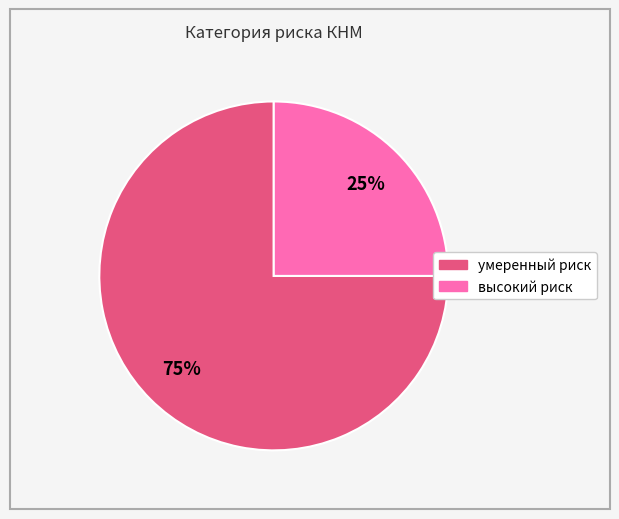

Do умеренный риск and высокий риск together represent more than half of the pie?

Yes